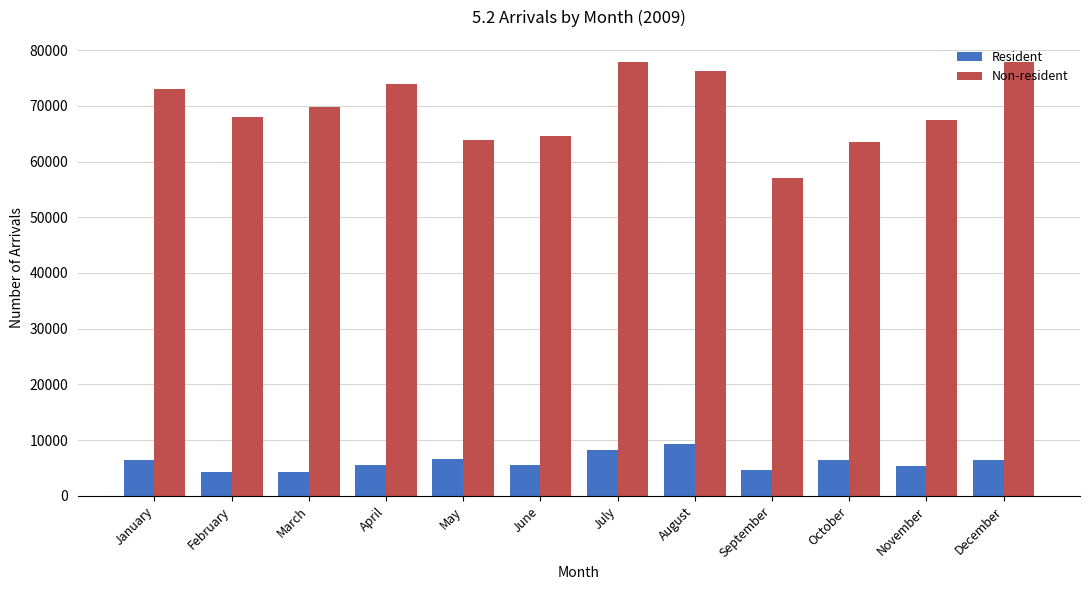

What is the sum of all Resident values?

73106